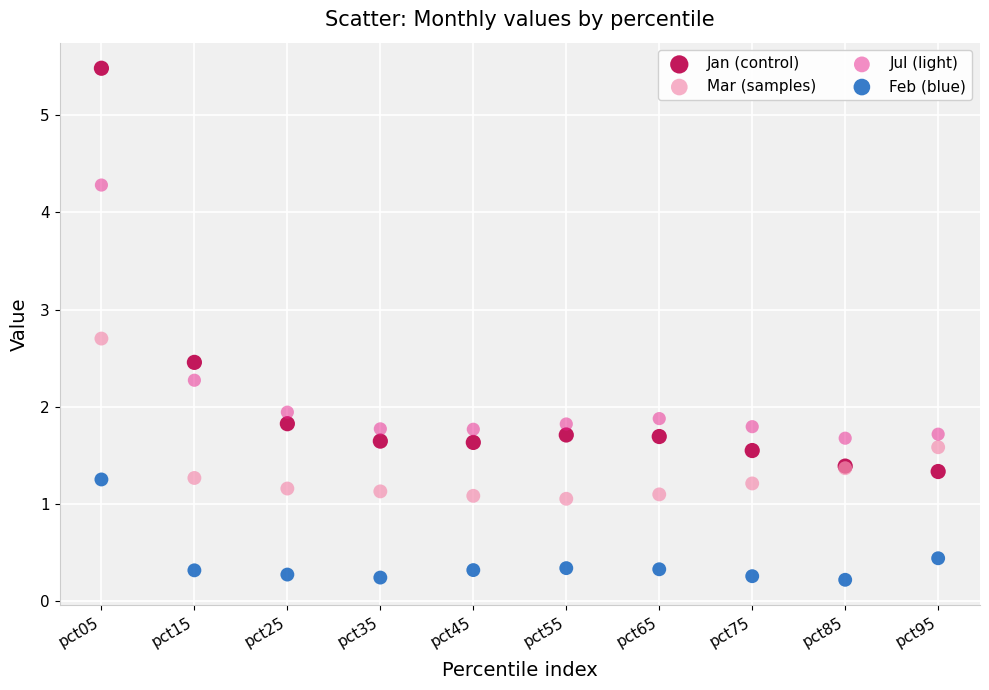

Which series has the widest spread of Y values?

Jan (control)